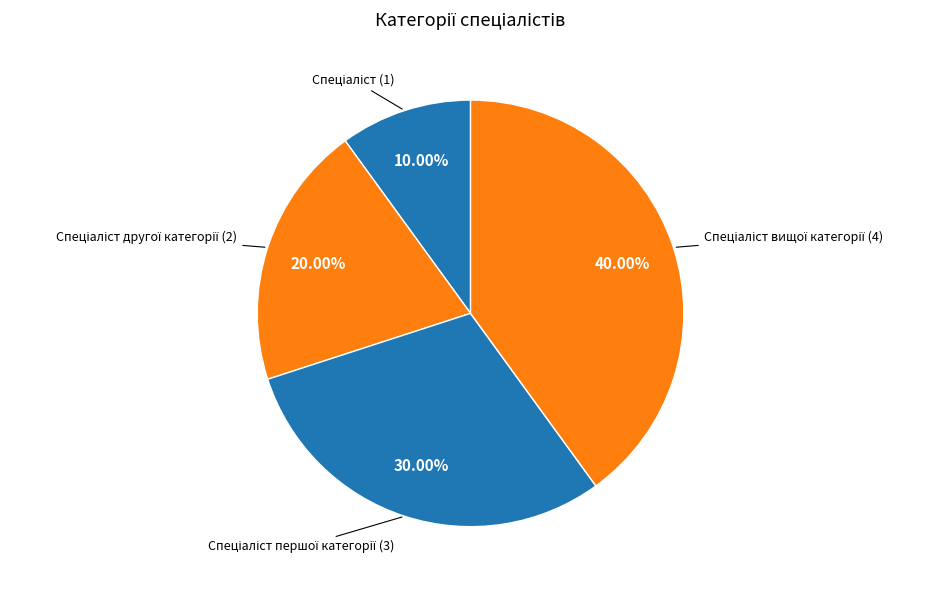

Is there any slice that represents more than half of the pie?

No